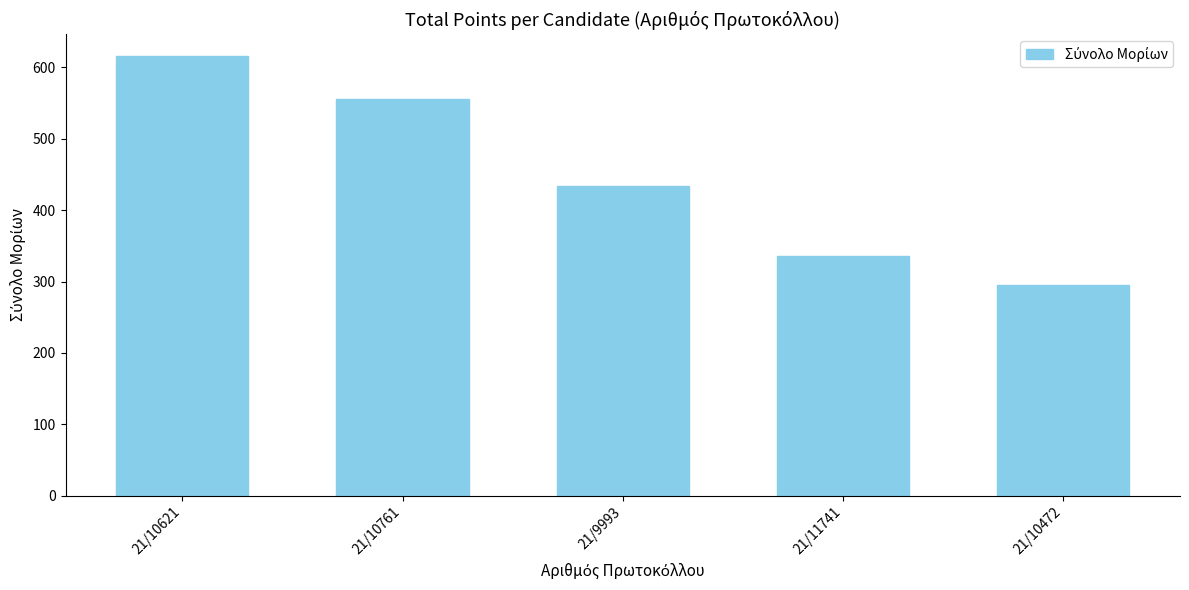

What is the difference between the values at 21/10621 and 21/10472?

320.2